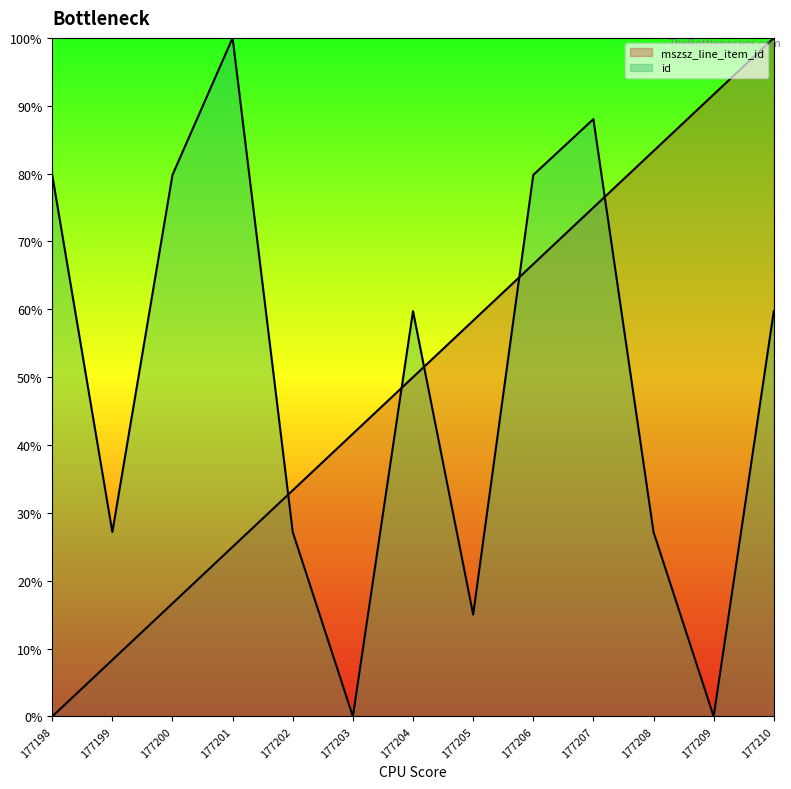

What is the difference between the highest and lowest values at 177200?

0.6